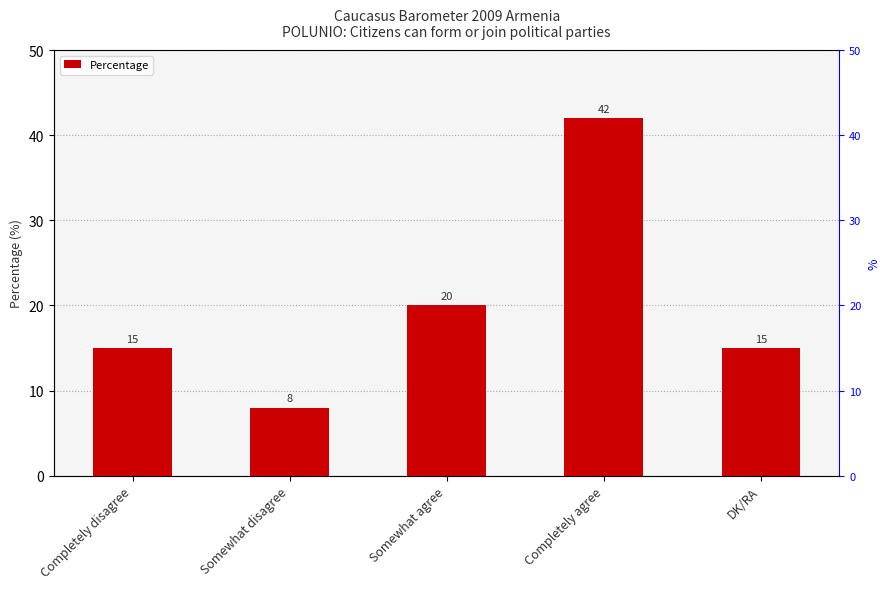

True or false: the data shows 15 at Completely disagree.

True